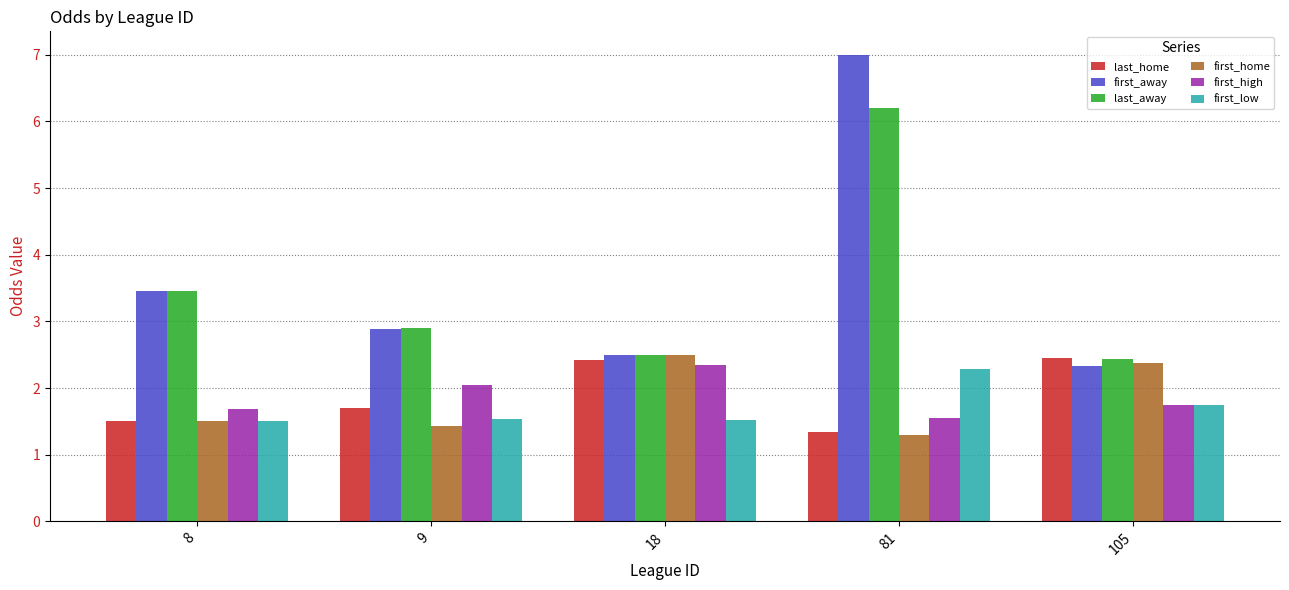

What is the difference between the maximum and minimum values in the first_low series?

0.8